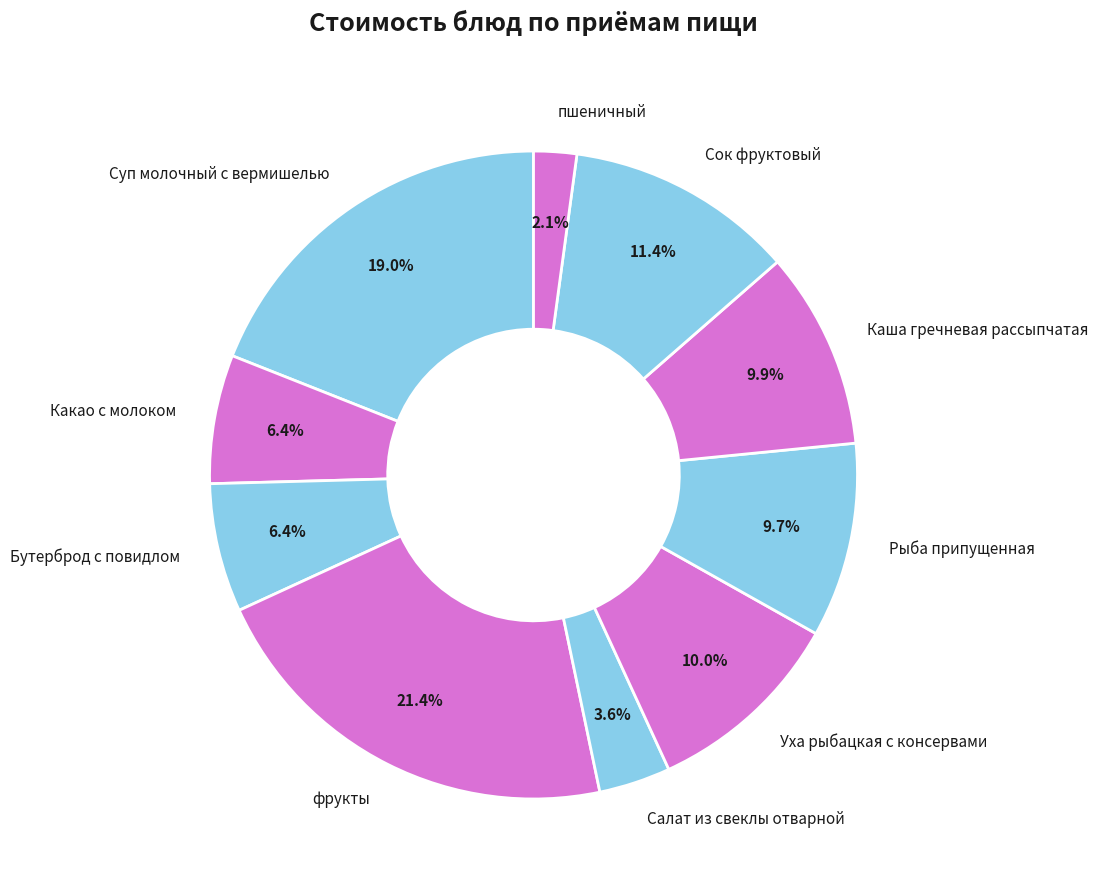

To the nearest percent, what portion does пшеничный represent?

2%